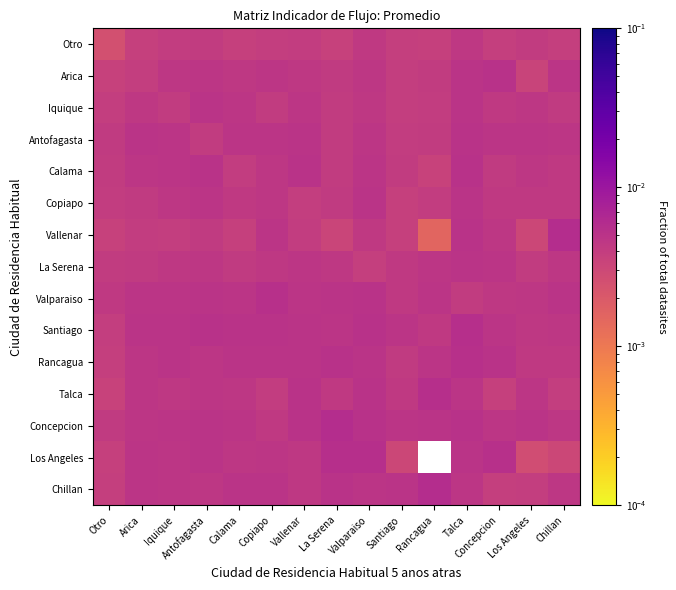

Between Arica and Vallenar, which is larger?

Vallenar